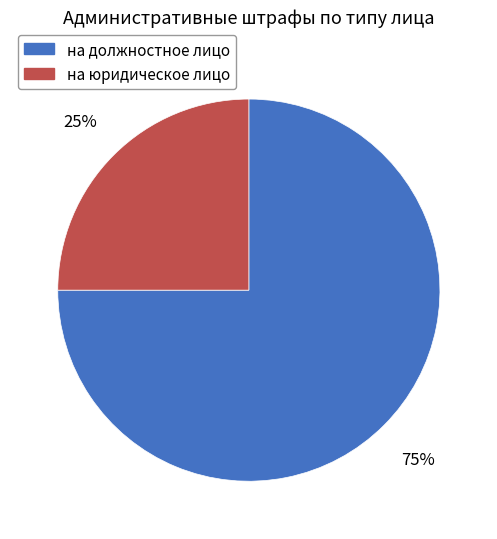

Which category has the smallest portion of the pie?

на юридическое лицо